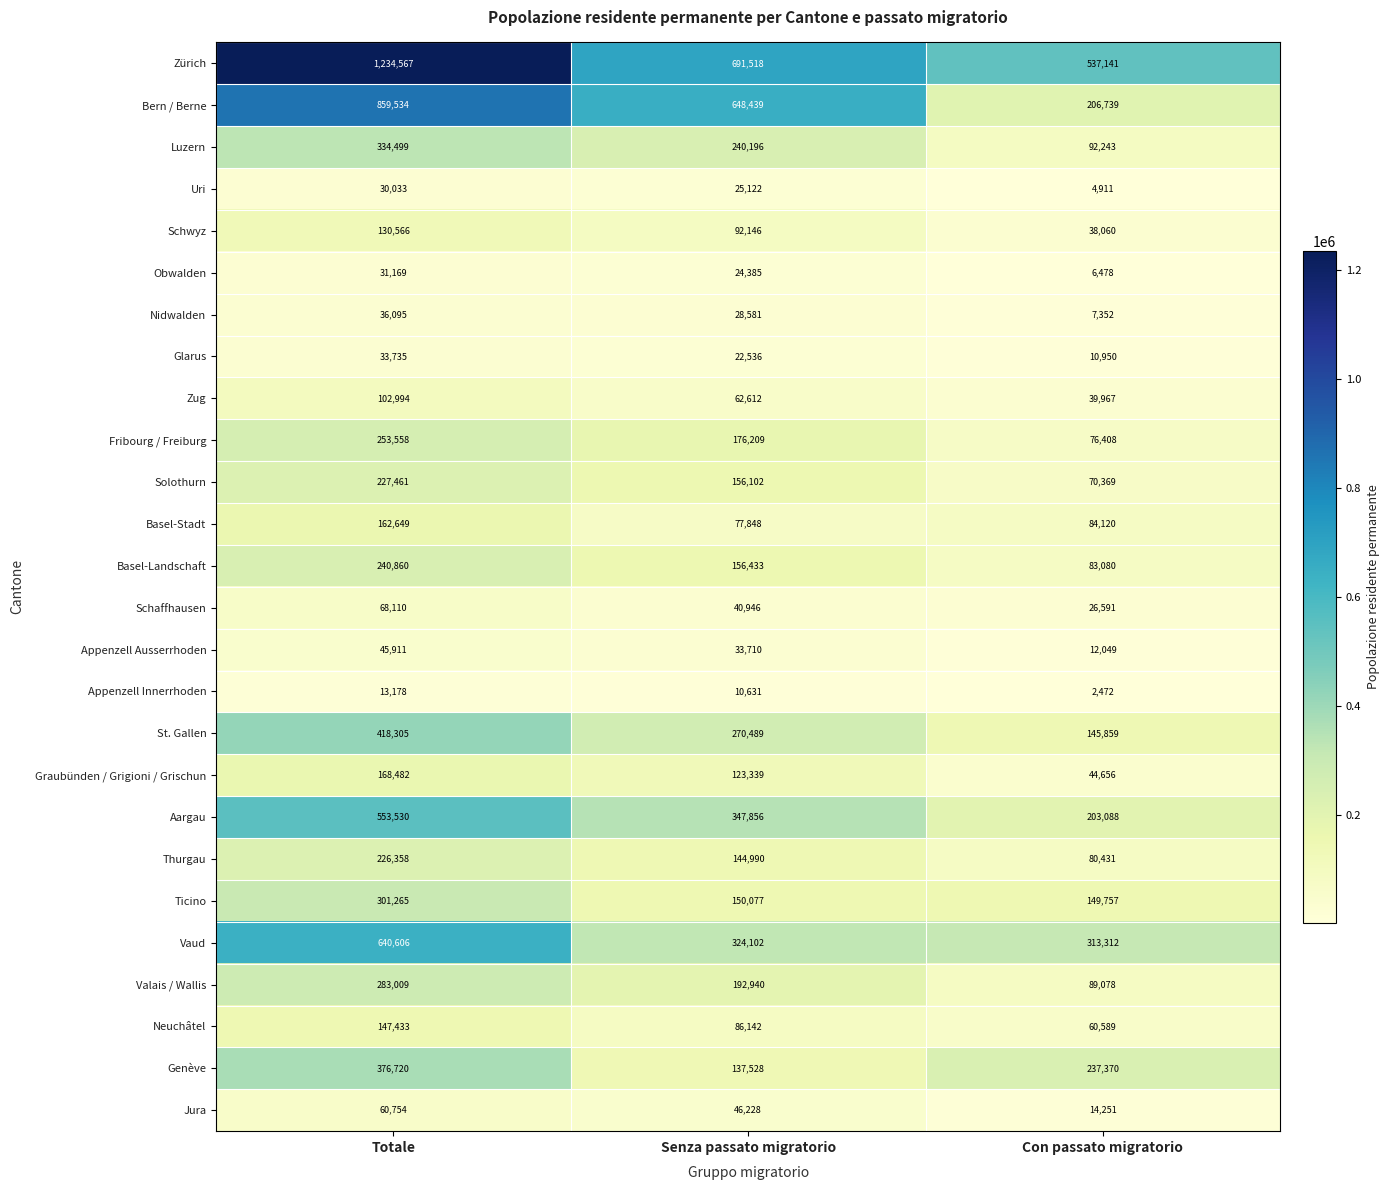

How many data points in Schaffhausen are less than 40946?

1